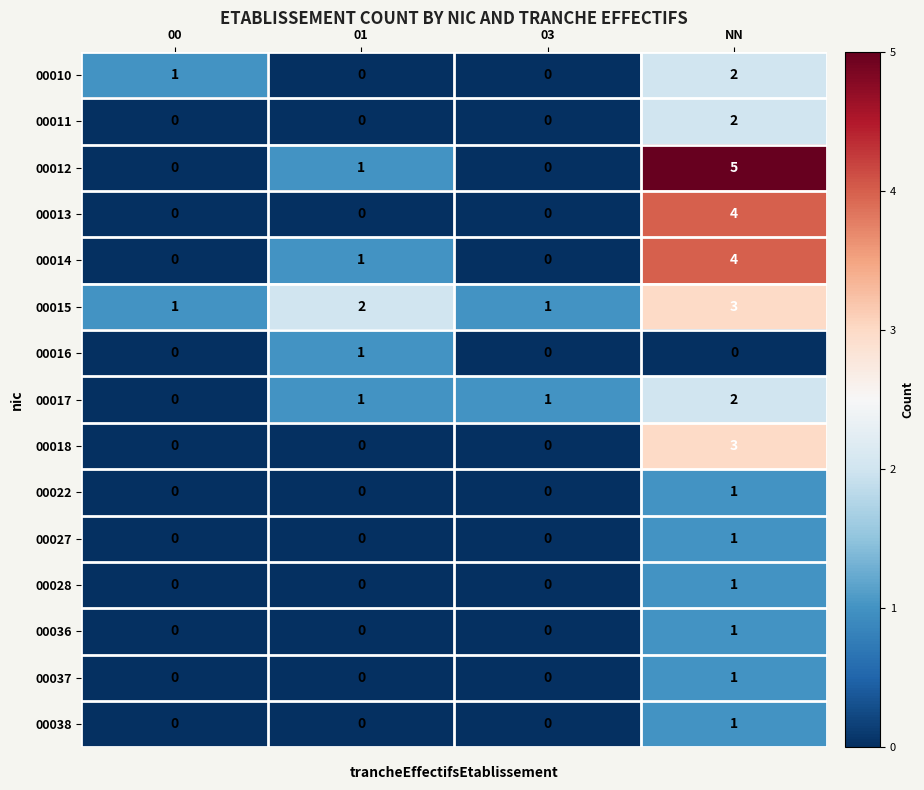

What is the sum of all 00014 values?

5